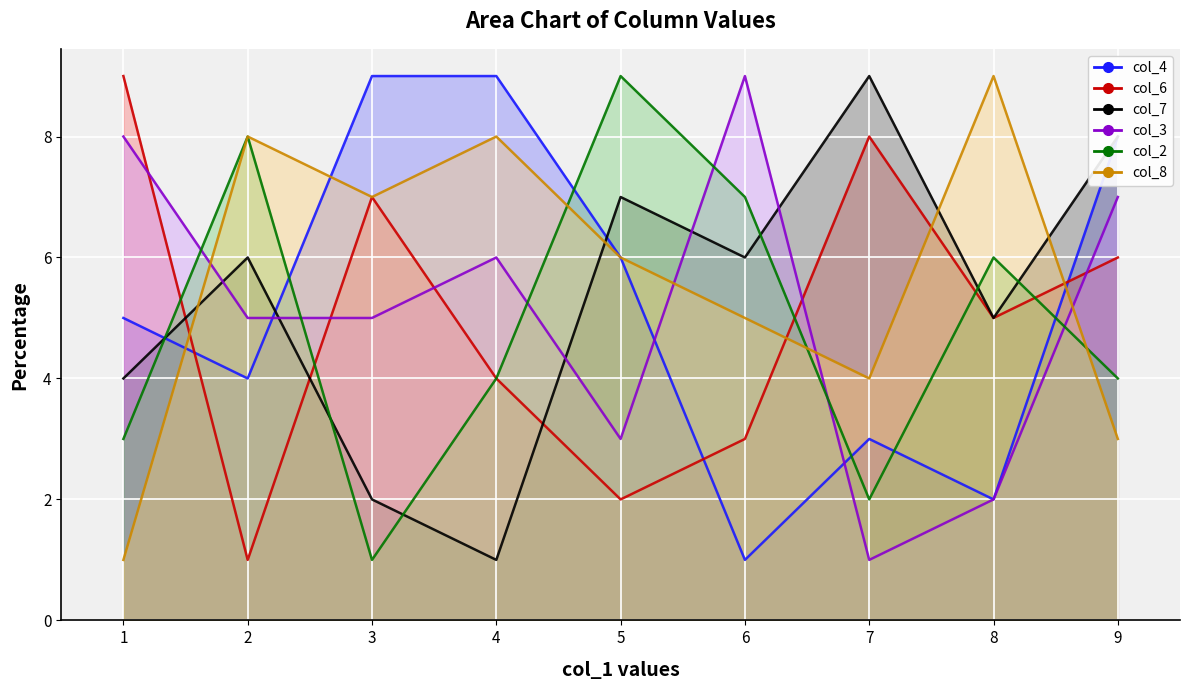

Which label corresponds to the largest value in the chart?

3